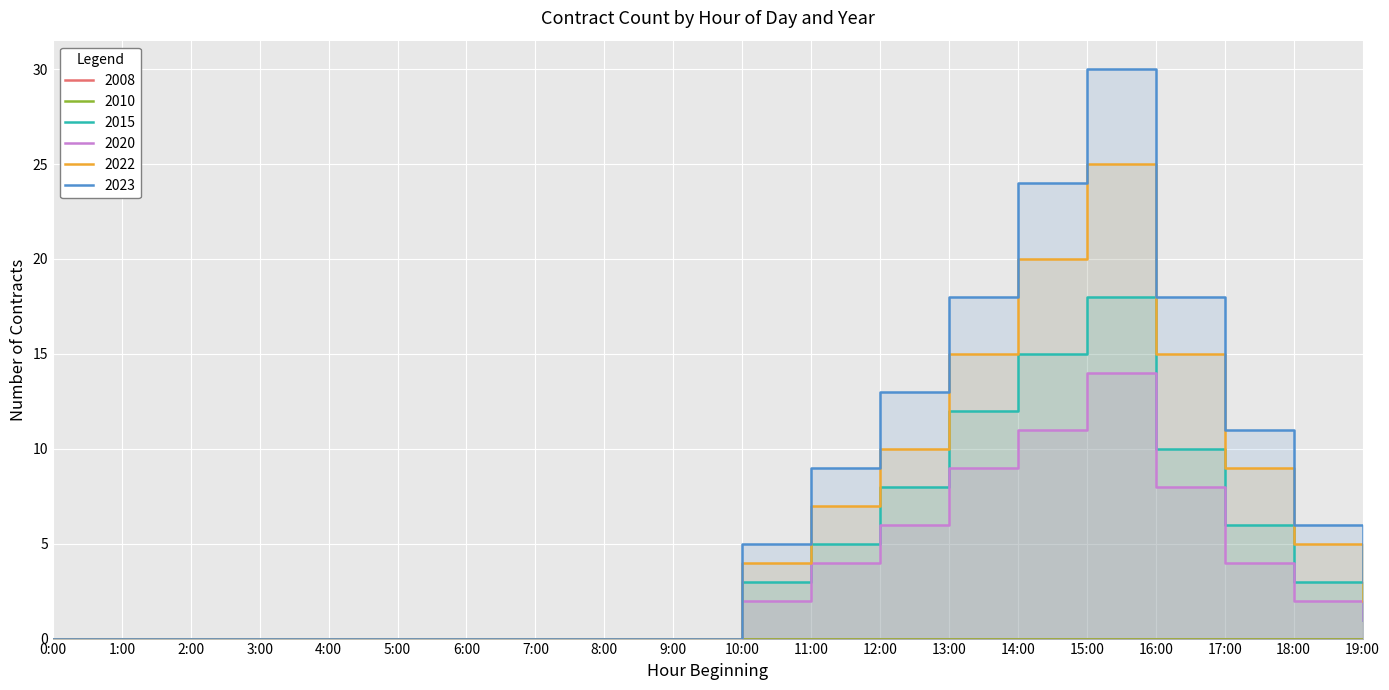

Which series has the widest spread of values?

2023